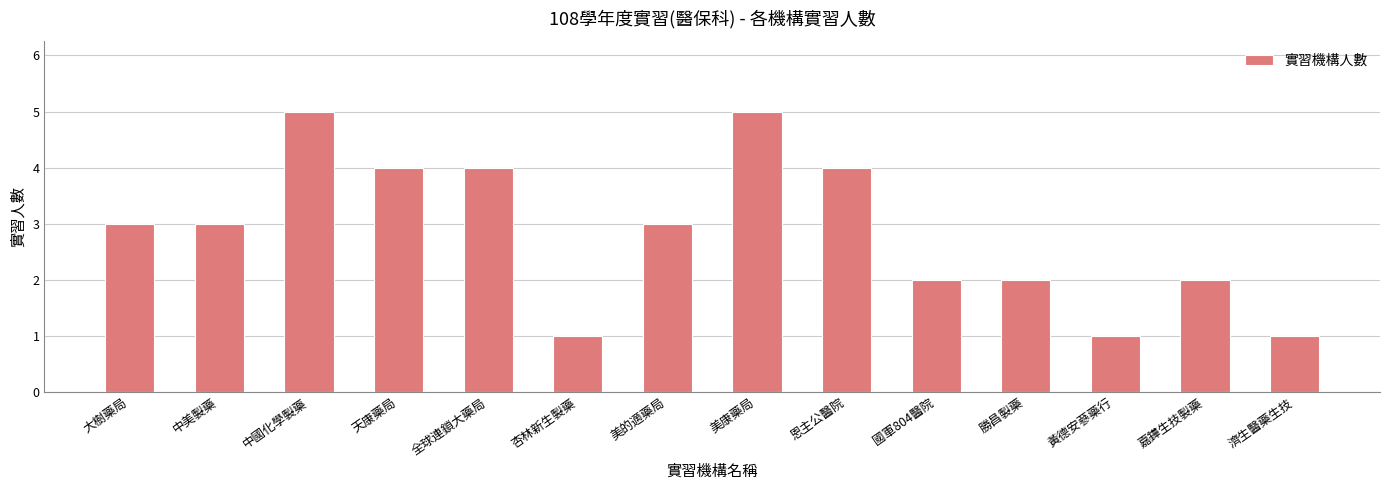

Does the chart contain any negative values?

No